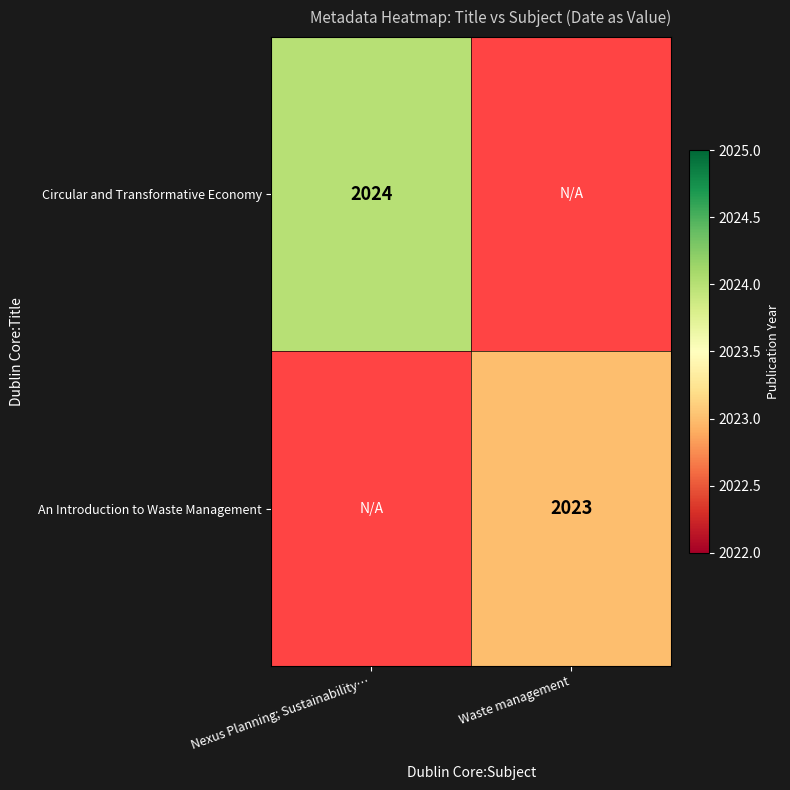

How many distinct data groups are displayed?

2